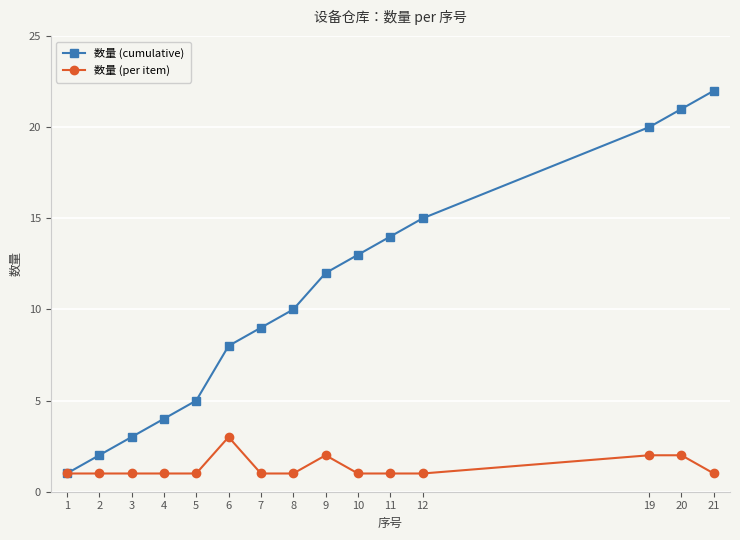

Which series changed the most between 7 and 21?

数量 (cumulative)